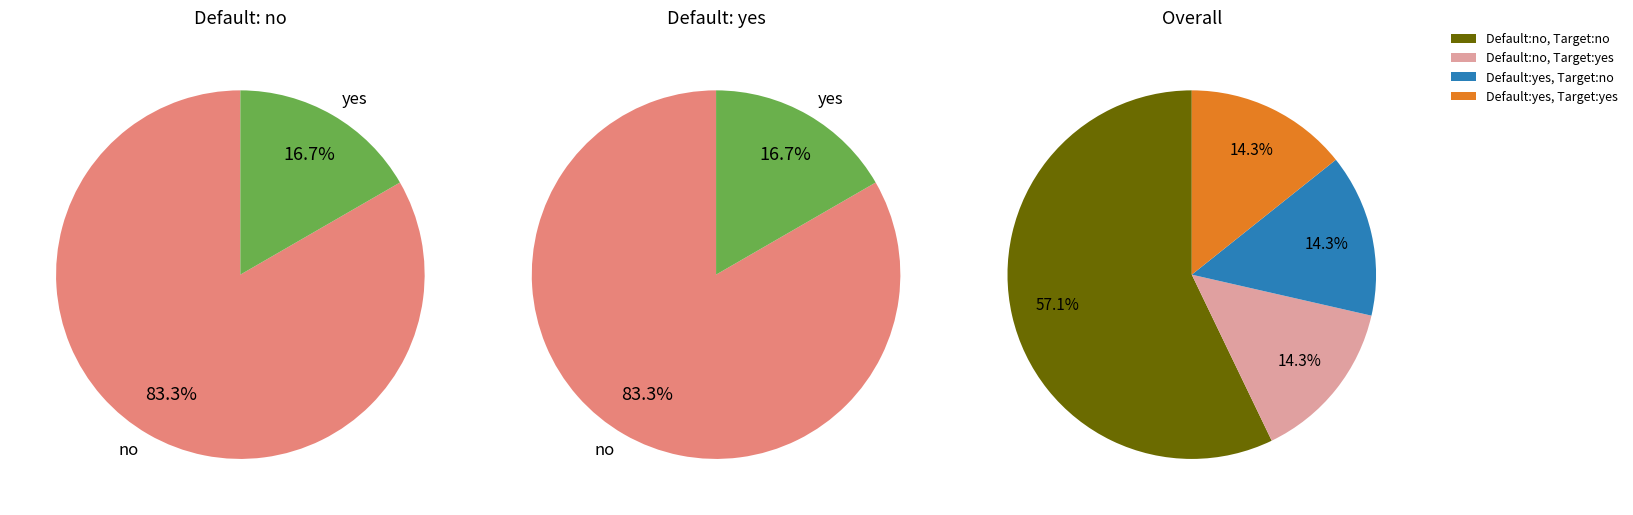

Is it true that 967 is 7% of the pie?

False